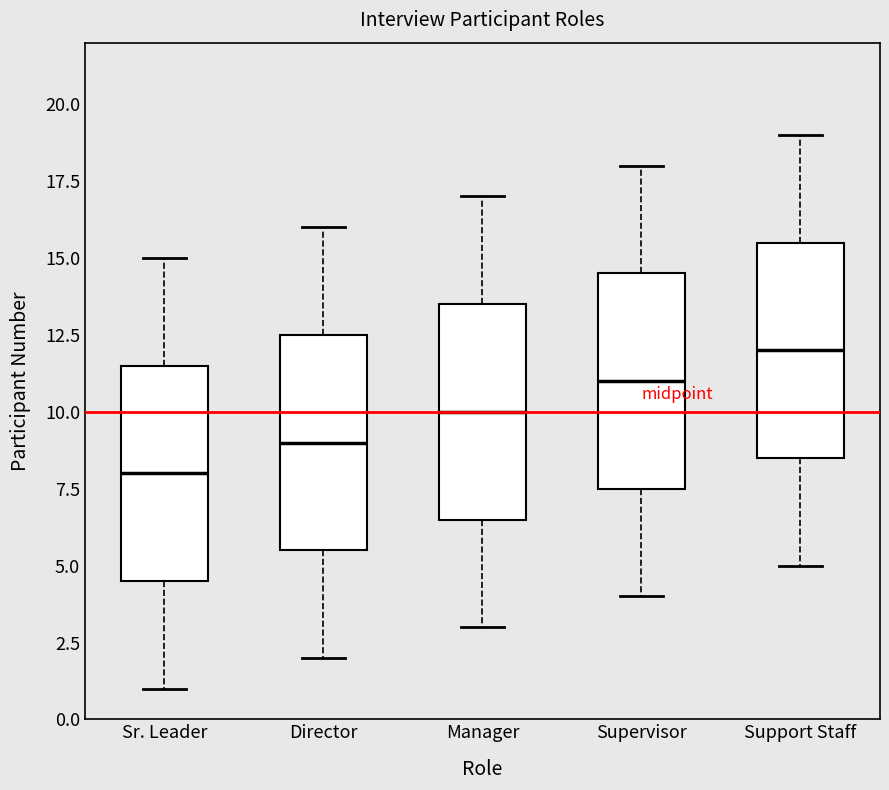

Which box's median line is the highest?

Support Staff